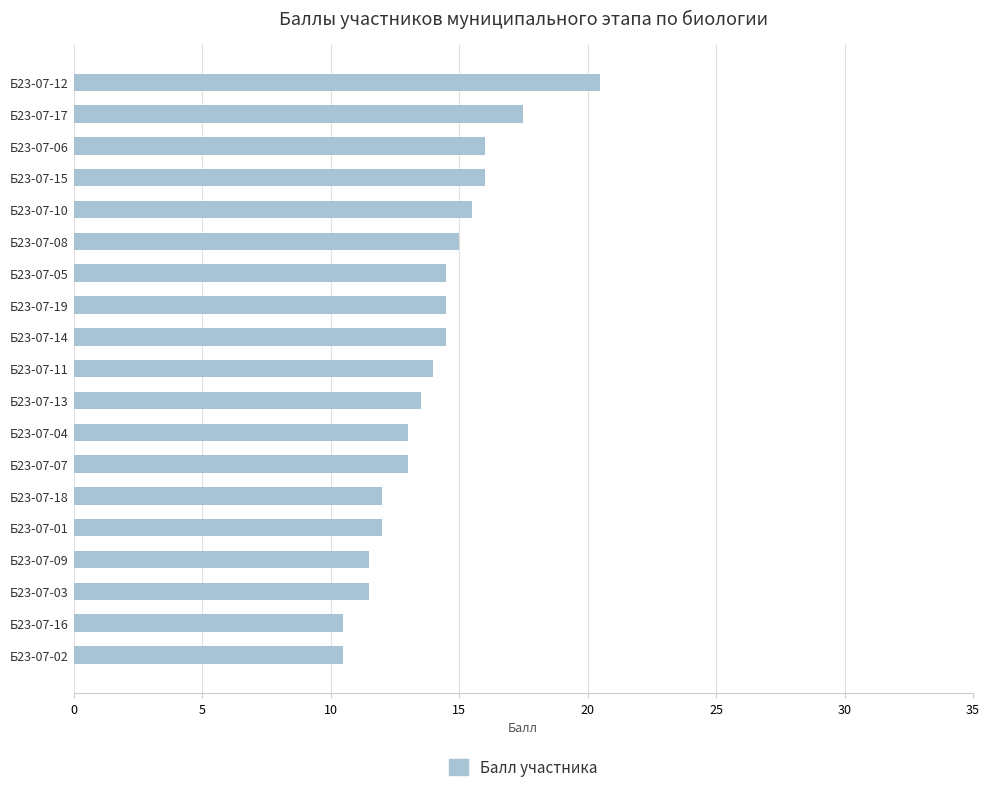

What is the maximum value shown in the chart?

20.5